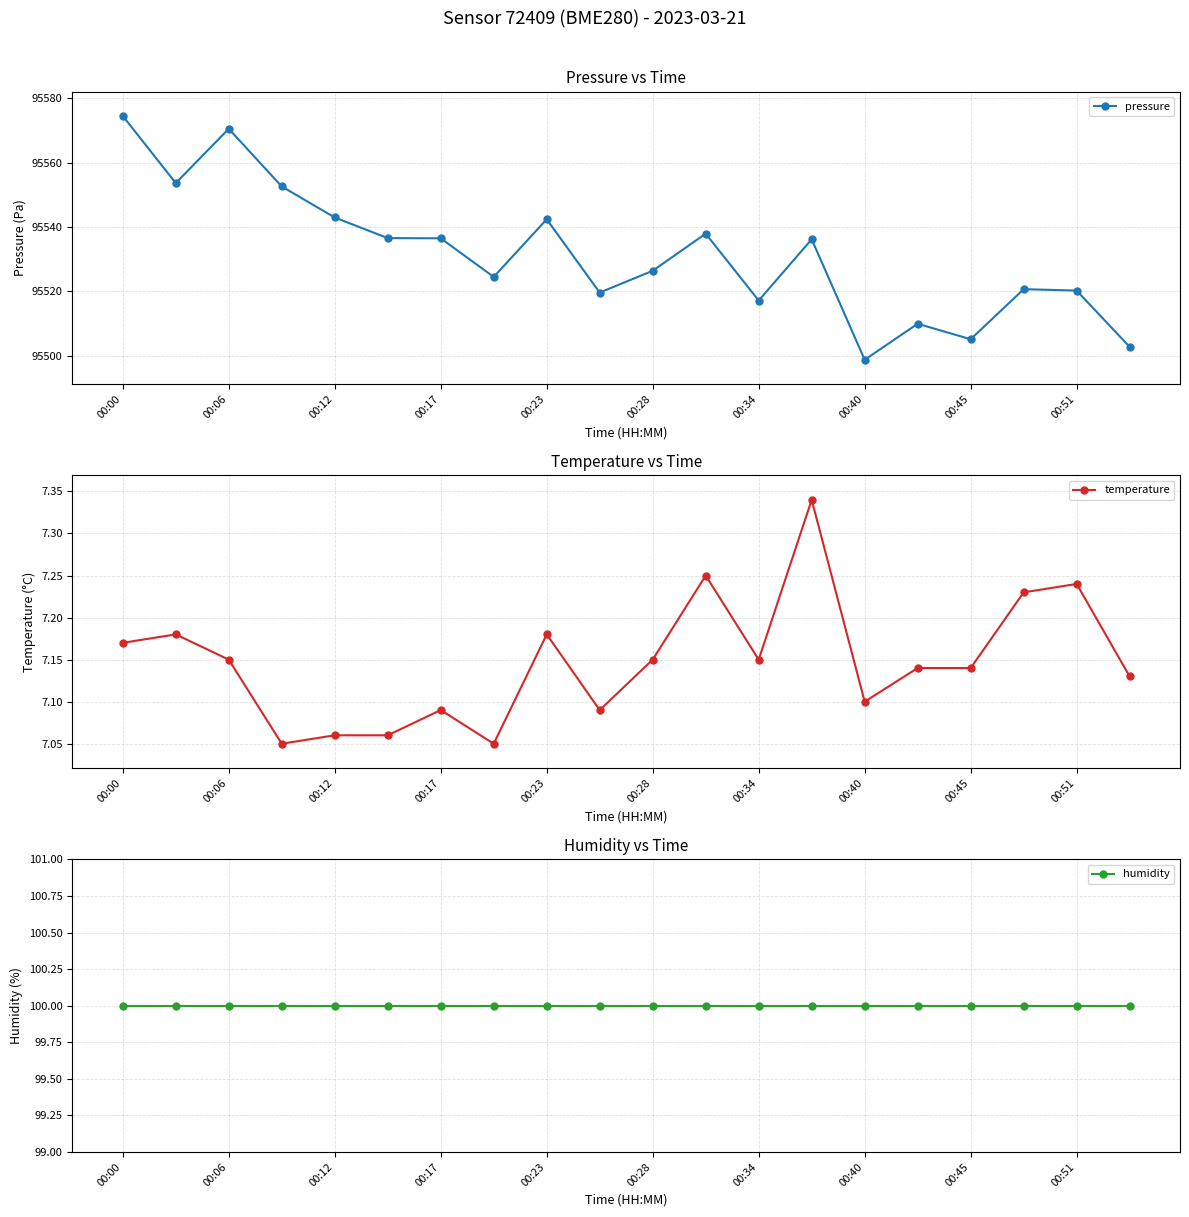

How many distinct data groups are displayed?

3